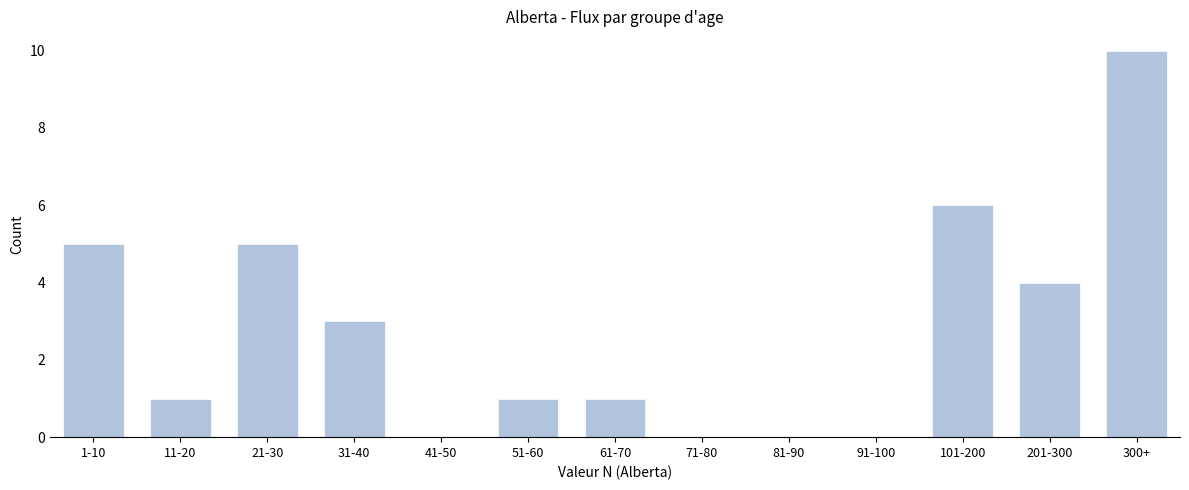

Reading left to right, list all the values displayed in this chart.

1-10=5	11-20=1	21-30=5	31-40=3	41-50=0	51-60=1	61-70=1	71-80=0	81-90=0	91-100=0	101-200=6	201-300=4	300+=10